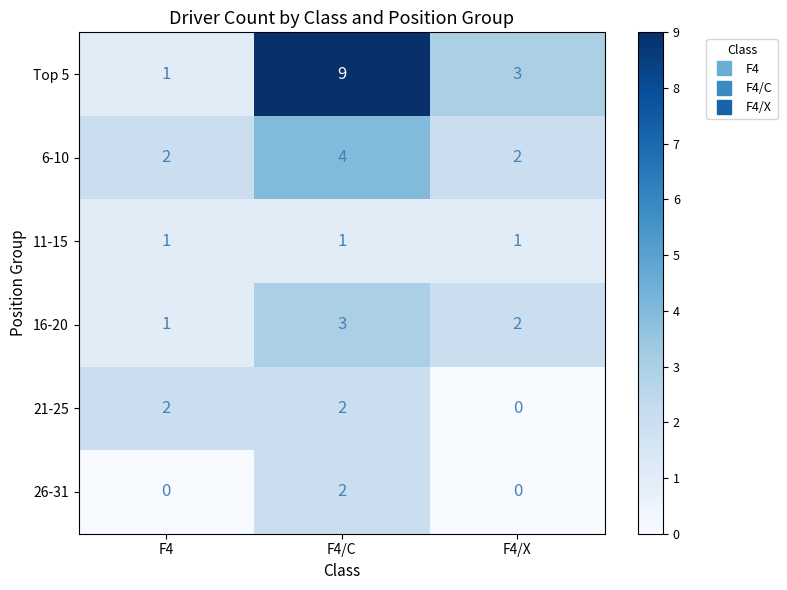

True or false: 16-20 has a value of 2 at F4/C.

False